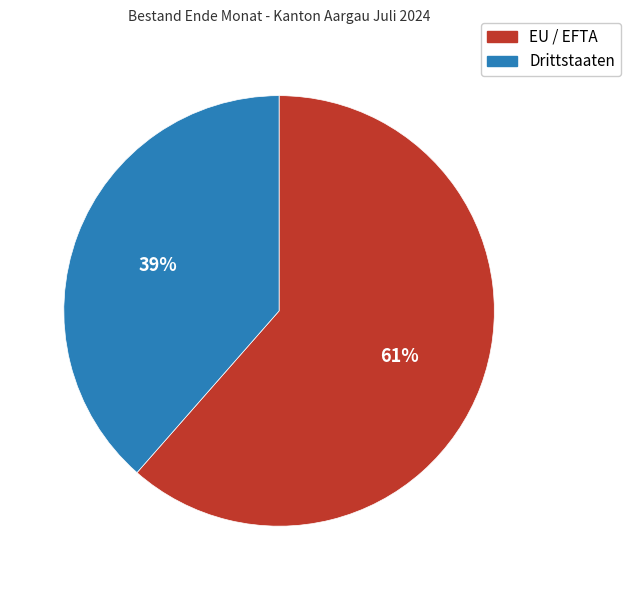

Is there any slice that represents more than half of the pie?

Yes